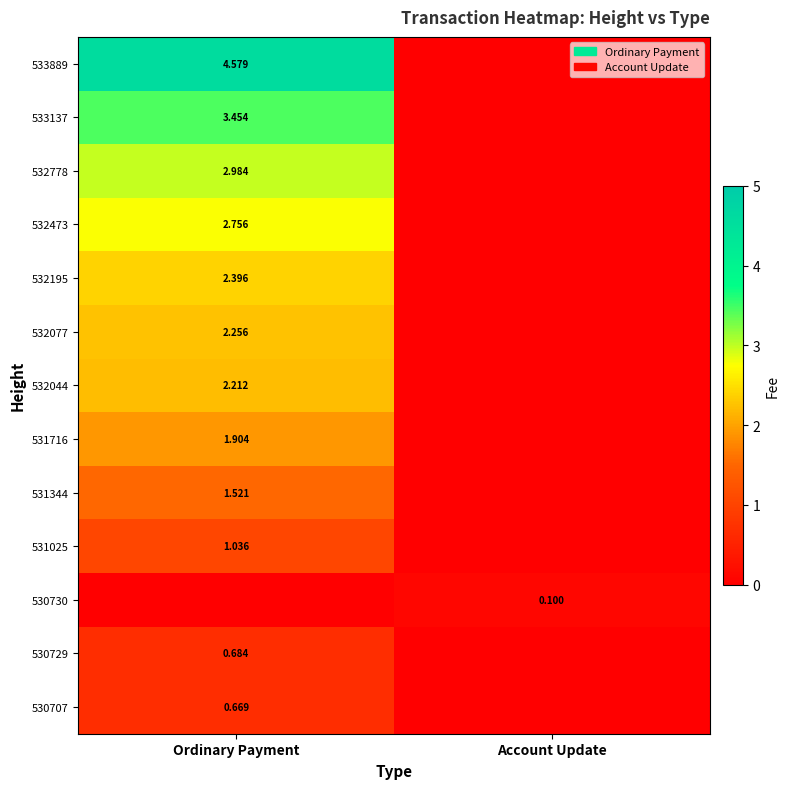

Between Ordinary Payment and Account Update, which is larger?

Ordinary Payment